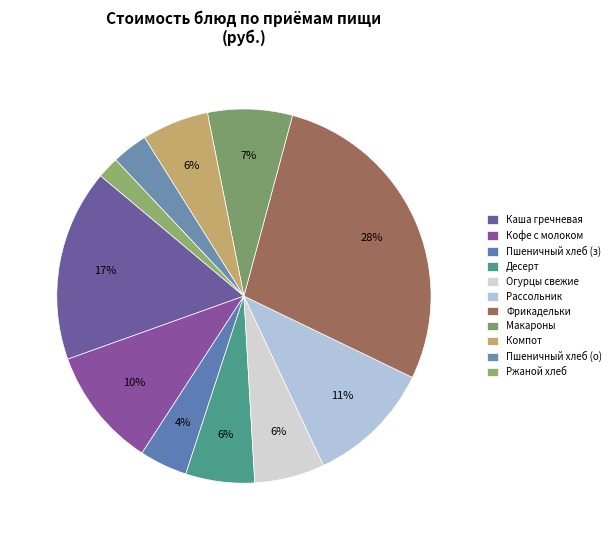

Count the number of slices in the pie.

11